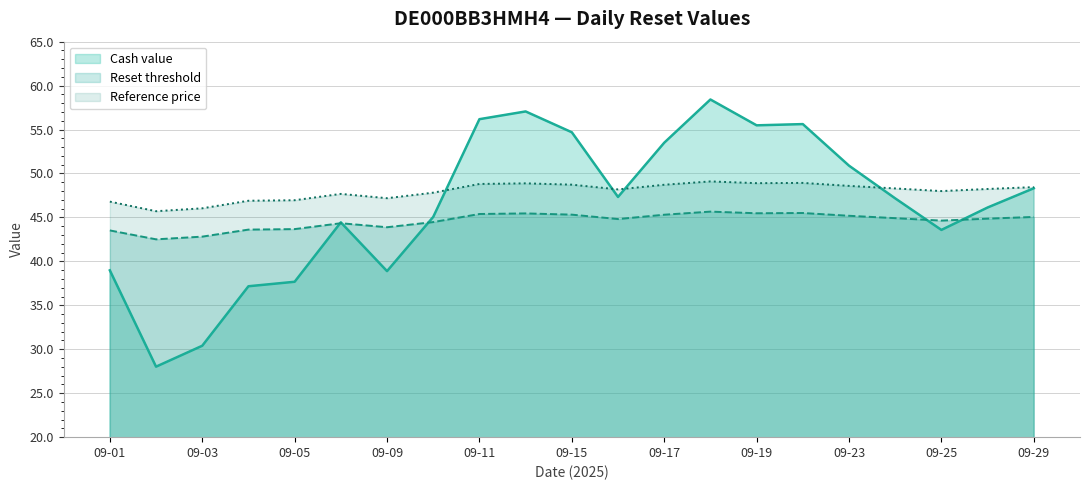

What is the difference between the highest and lowest values at 09-15?

9.4